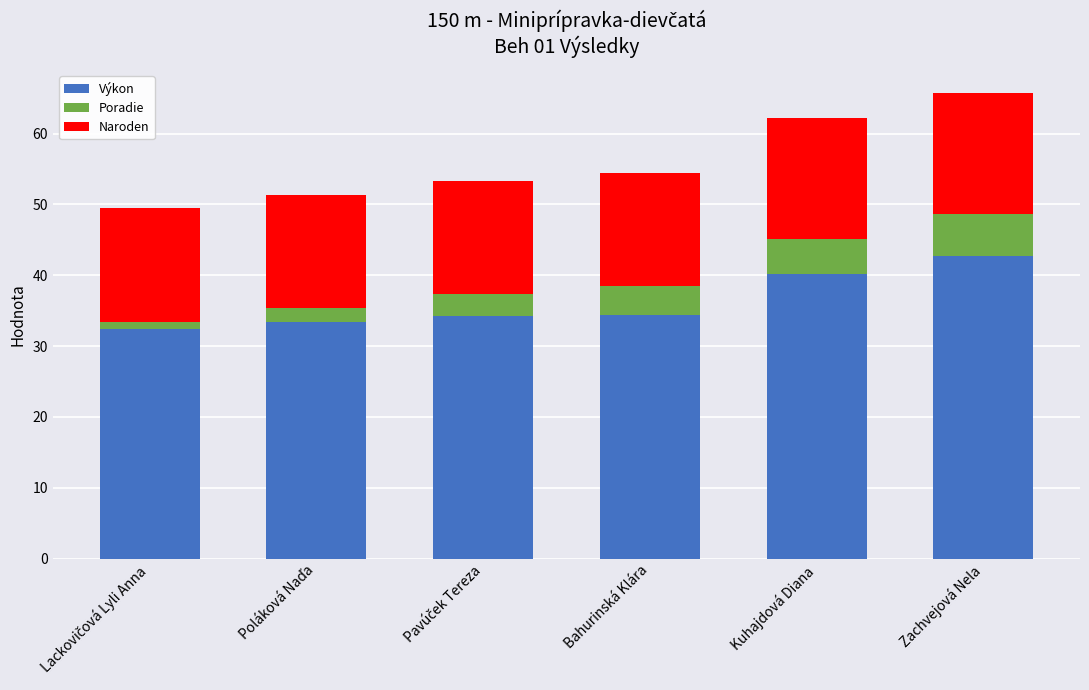

What is the lowest value of the Výkon series?

32.4